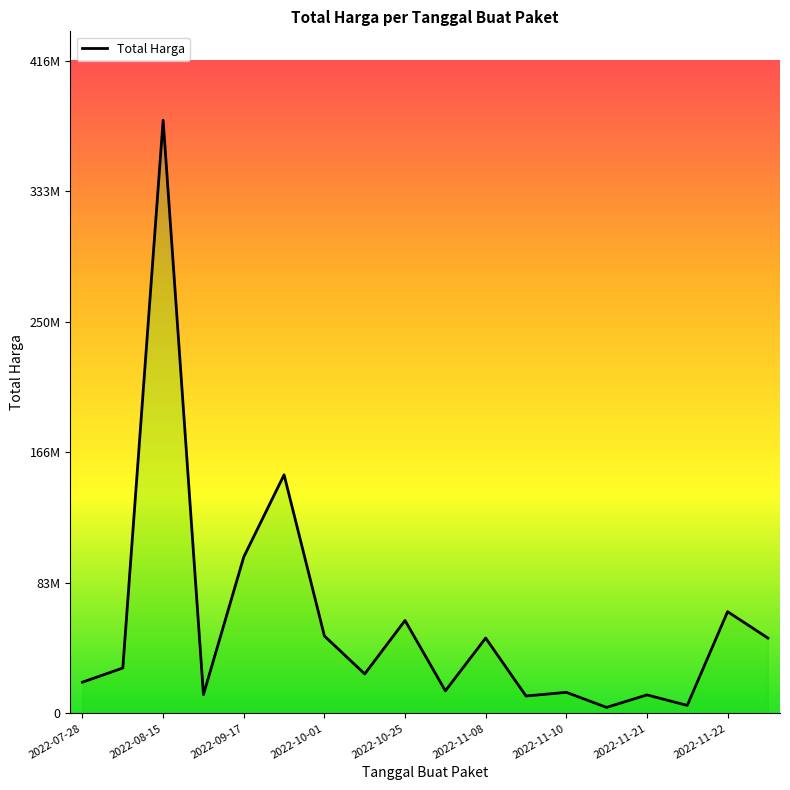

What is the difference between the values at 13 and 2022-11-10?

45653000